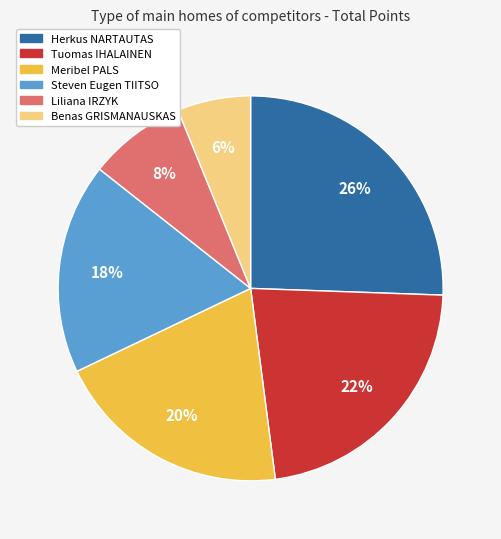

Is it true that Benas GRISMANAUSKAS is 6% of the pie?

True